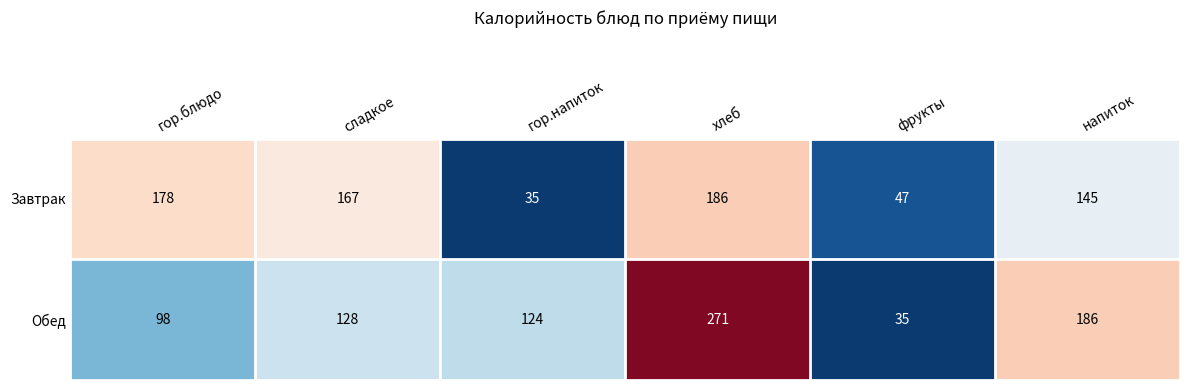

How many distinct data groups are displayed?

2